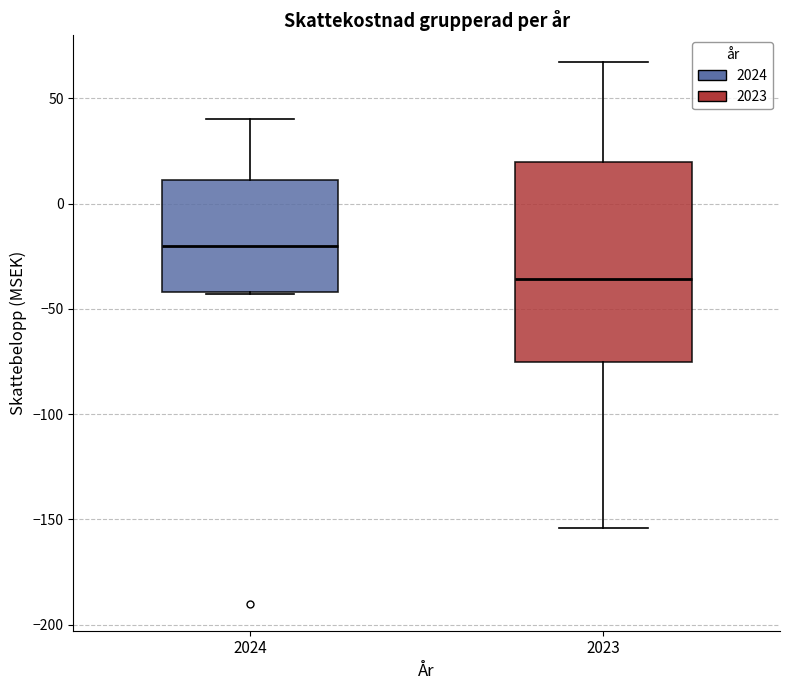

Which box is the tallest, from its lower edge to its upper edge?

2023